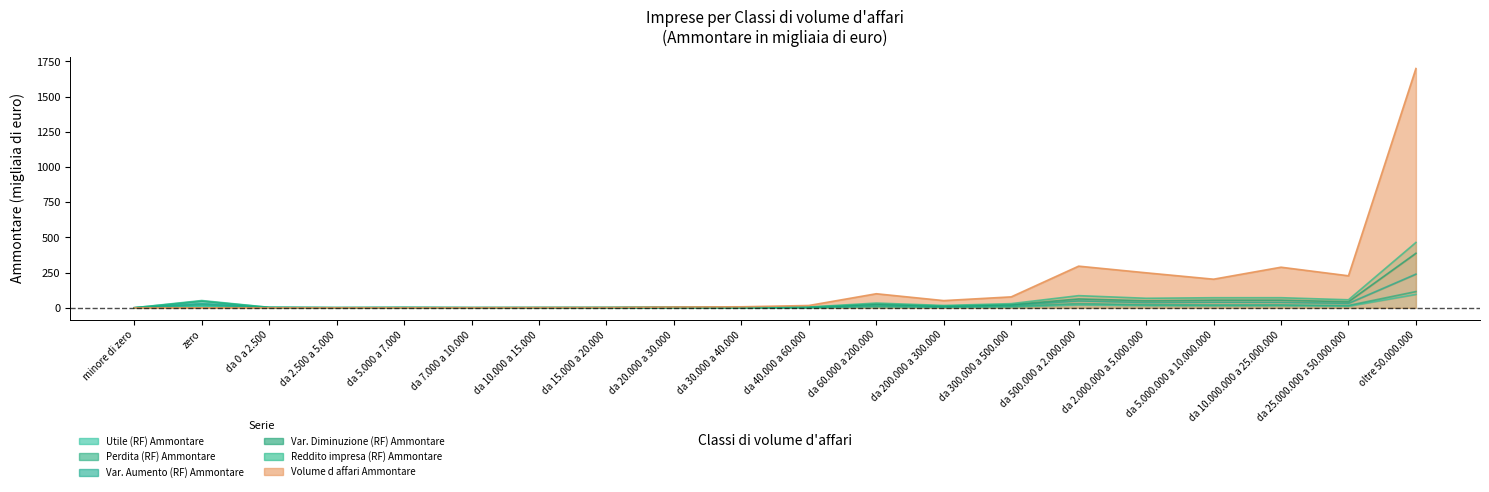

What is the maximum value for Var. Aumento (RF) Ammontare?

464.5